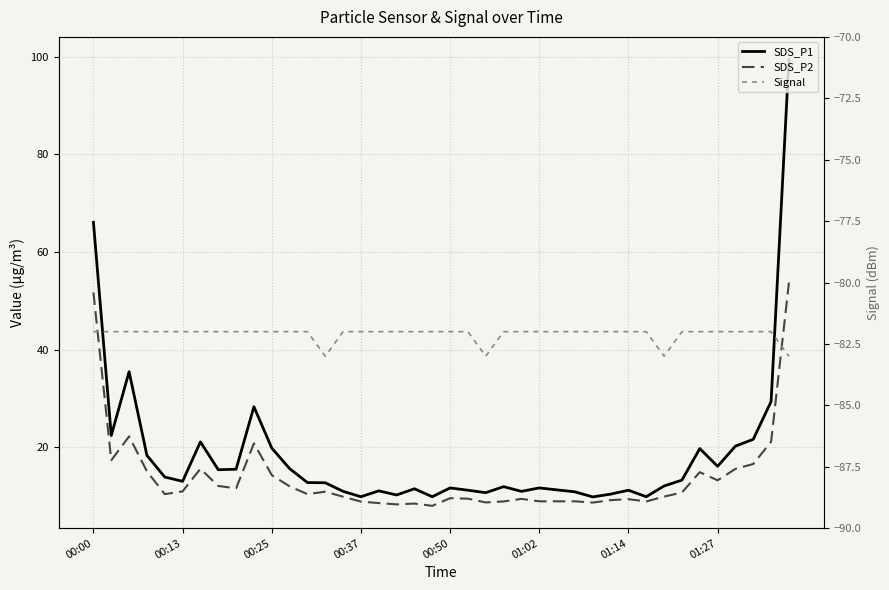

What is the total value across all series at 32?

-61.0